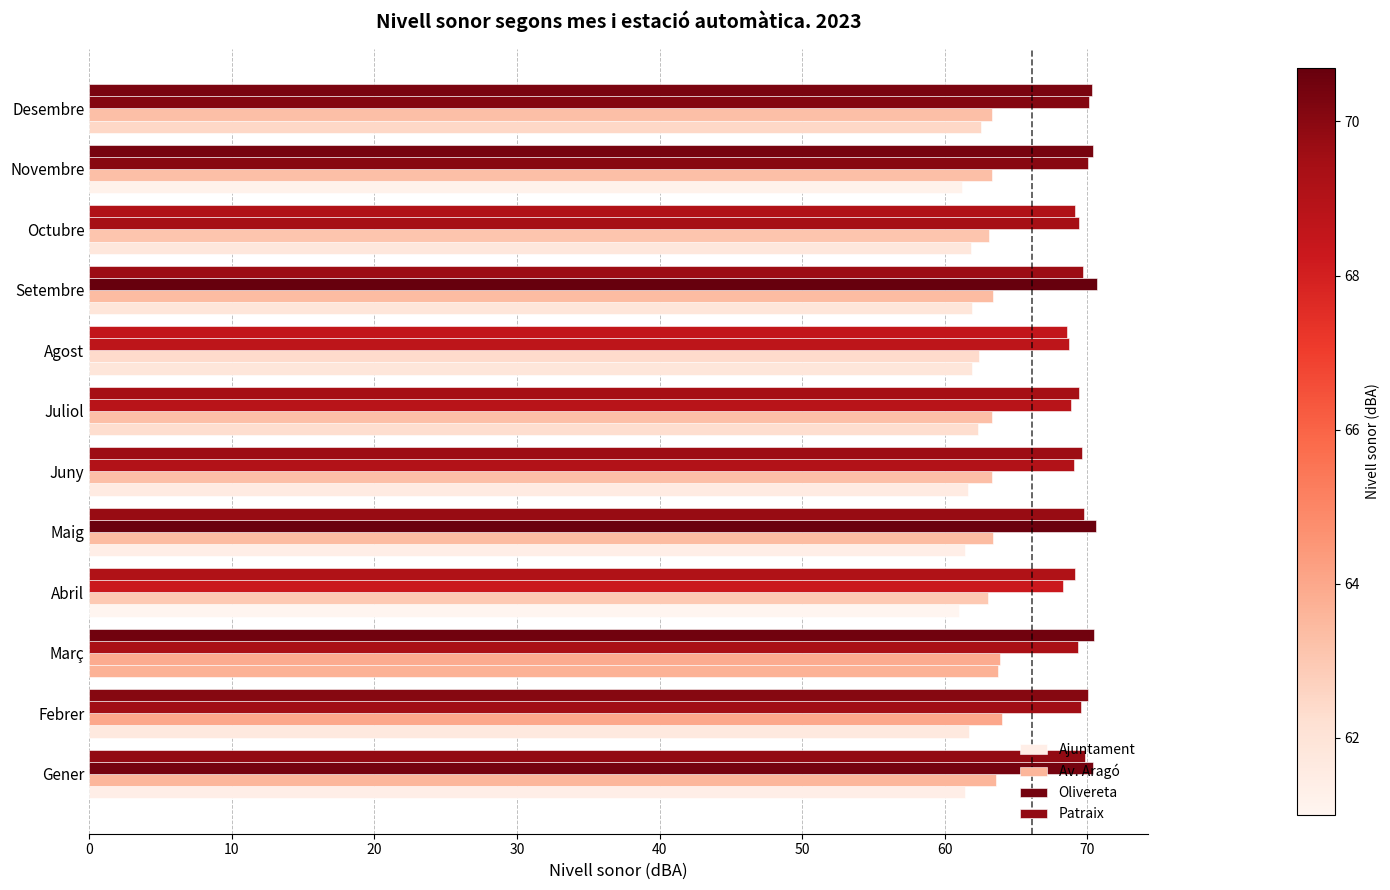

Which series has the widest spread of values?

Ajuntament